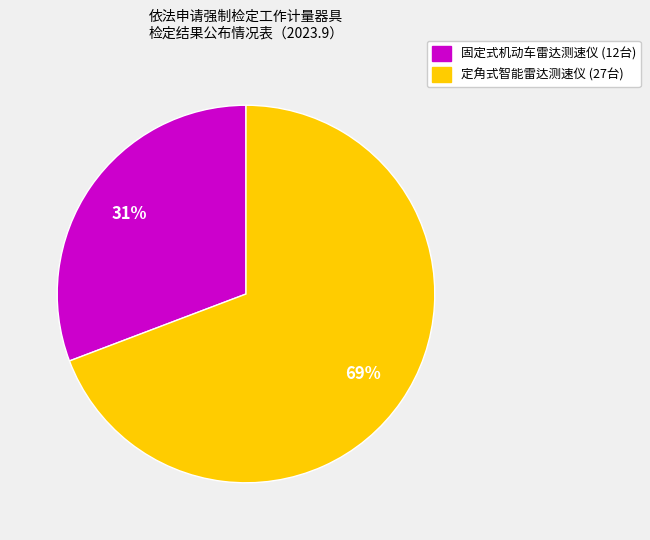

Rank the categories by value from highest to lowest.

定角式智能雷达测速仪, 固定式机动车雷达测速仪